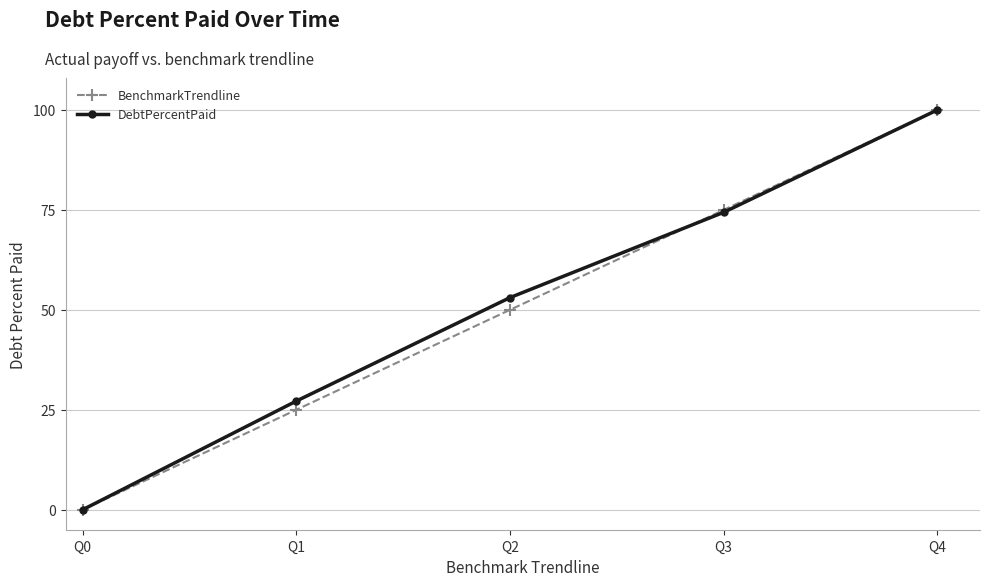

Reading left to right, list all the values displayed in this chart.

BenchmarkTrendline: 0.0	25.0	50.0	75.0	100.0
DebtPercentPaid: 0.0	27.2	53.1	74.4	100.0